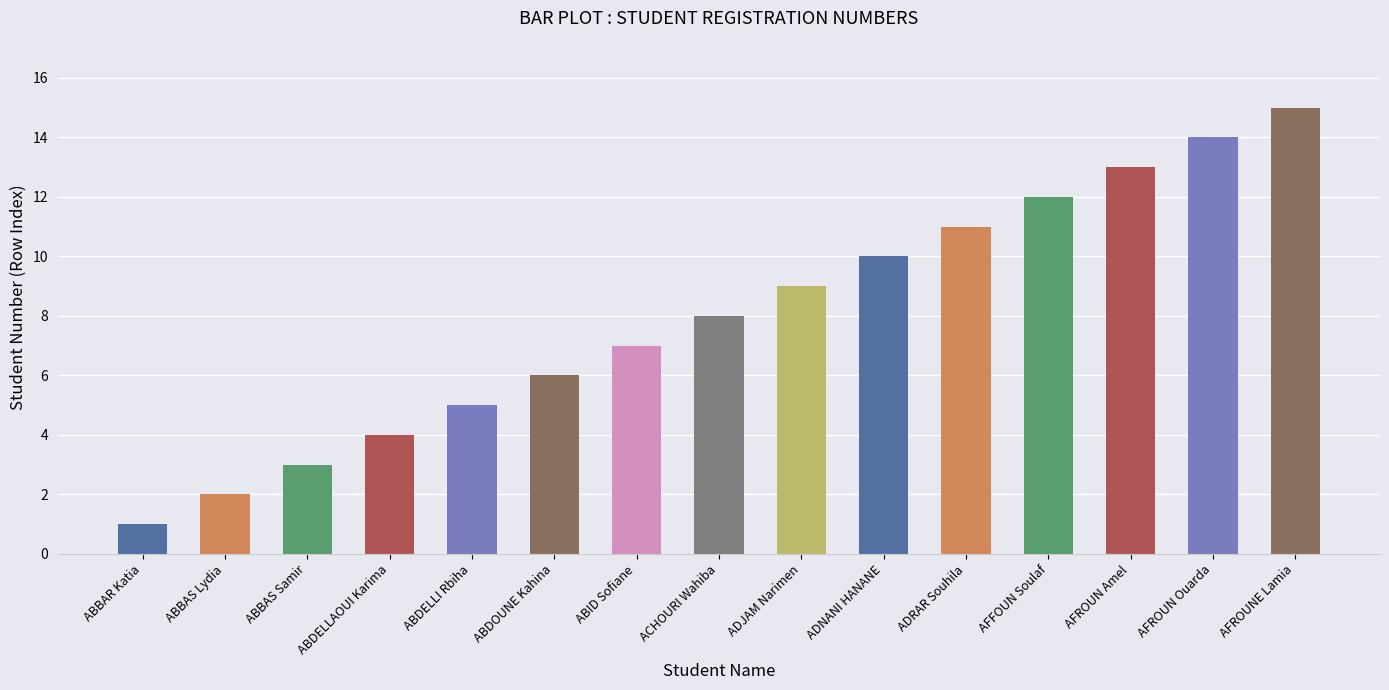

What position from the right is ABDELLI Rbiha?

11